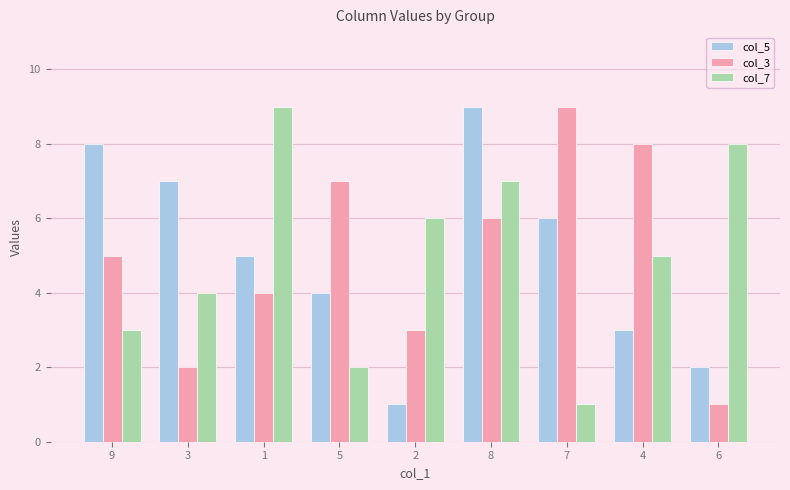

How many bars are there in total?

27